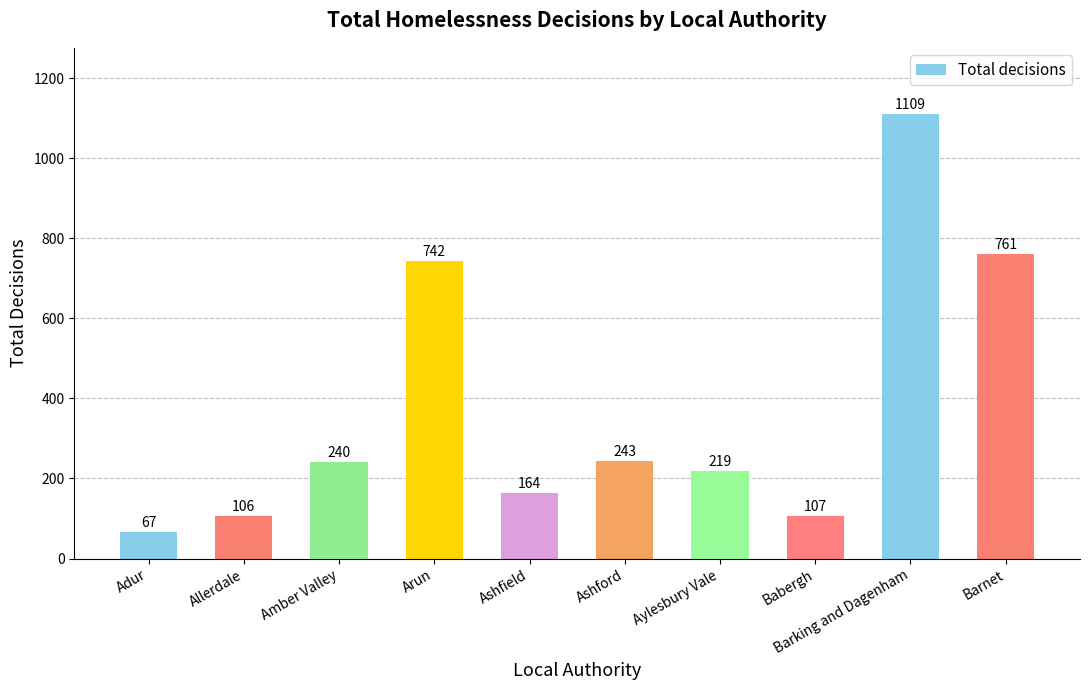

Reading left to right, what are all the values shown in this chart?

Adur=67	Allerdale=106	Amber Valley=240	Arun=742	Ashfield=164	Ashford=243	Aylesbury Vale=219	Babergh=107	Barking and Dagenham=1109	Barnet=761